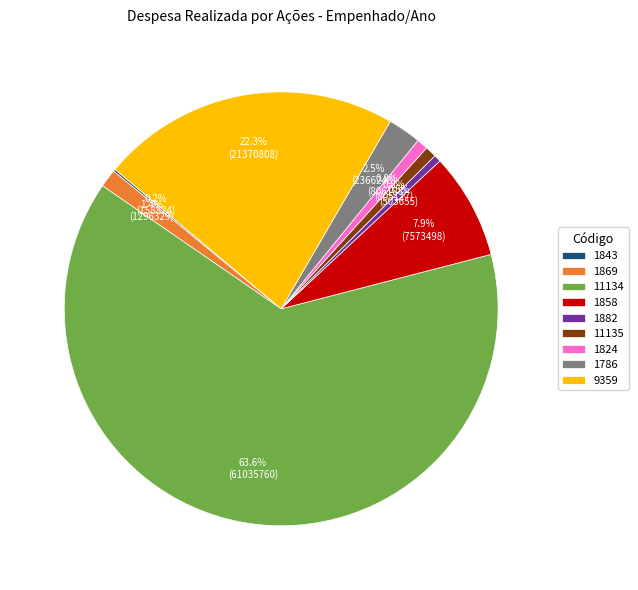

Does 11134 represent more than half of the total?

Yes